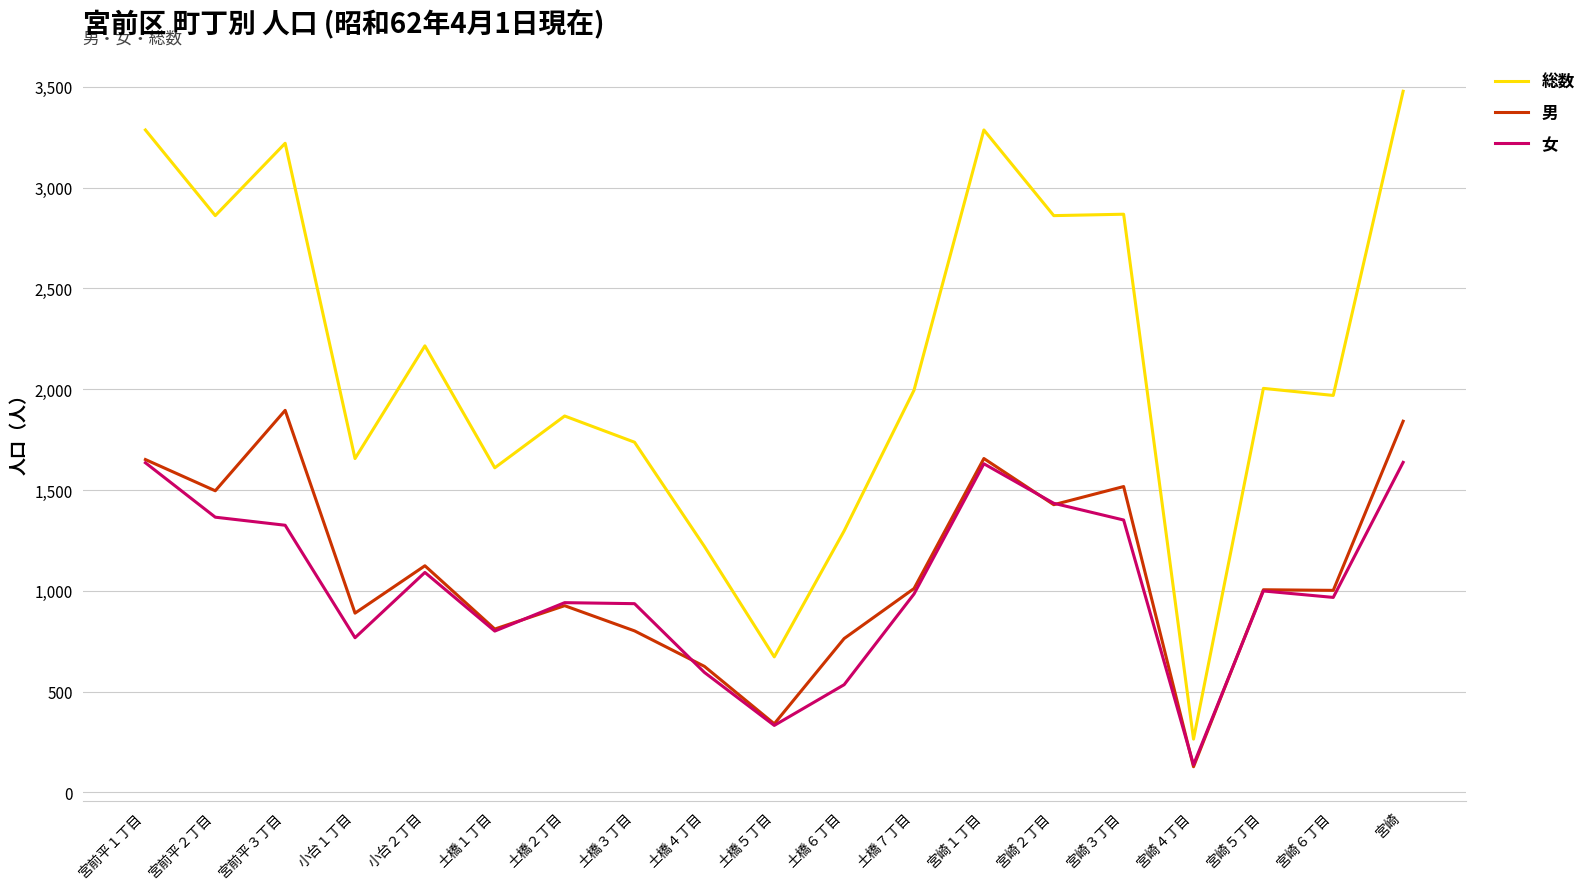

Is the value of 男 at 土橋６丁目 greater than the value of 女 at 土橋２丁目?

No